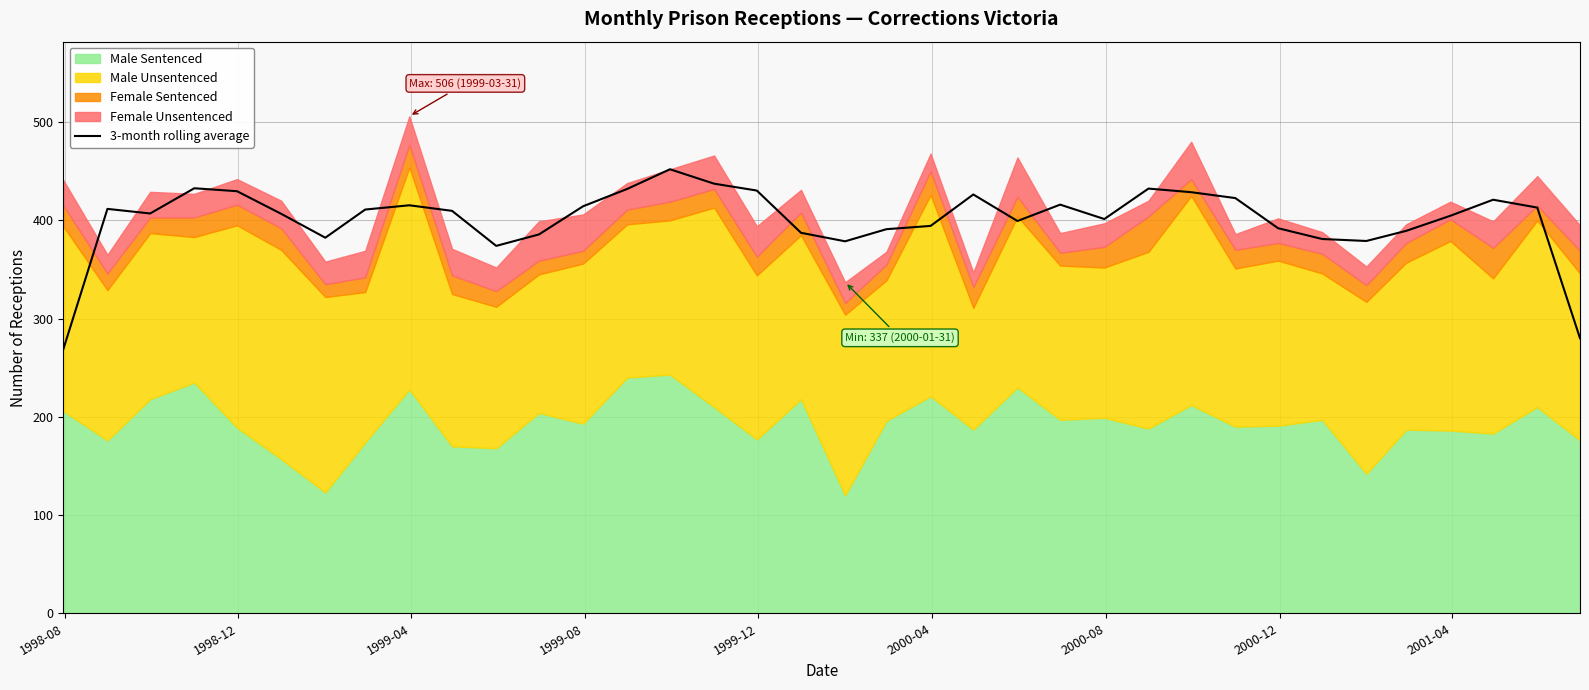

What is the maximum value for 3-month rolling average?

452.0